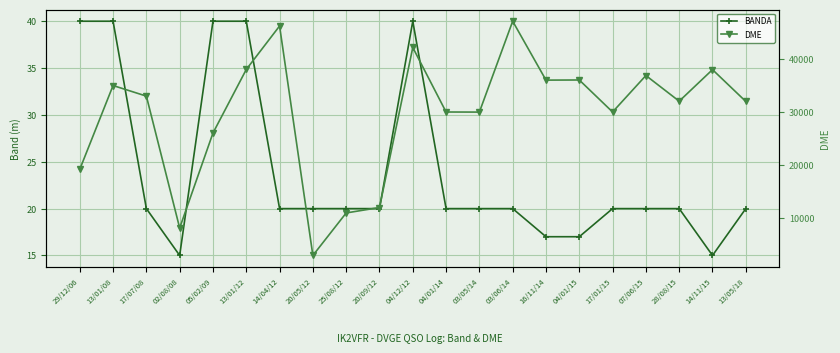

True or false: DME and BANDA cross at least once.

False